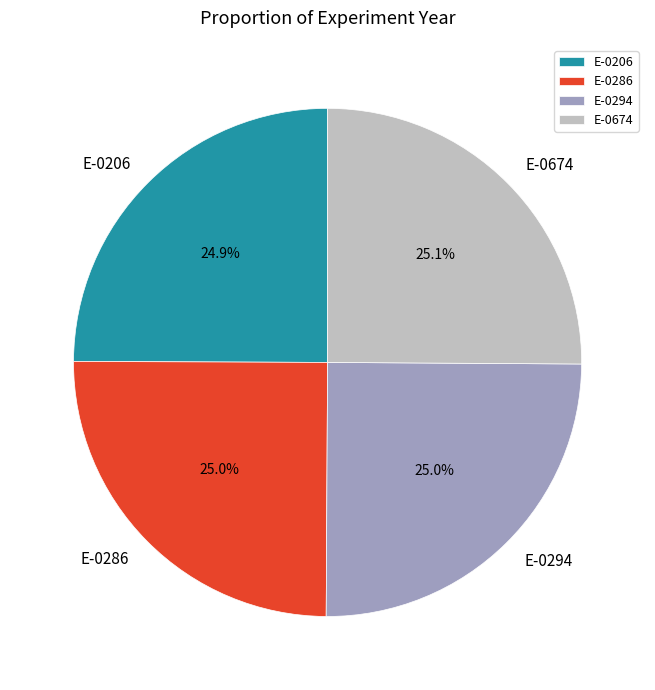

To the nearest percent, what is the average slice percentage?

25%